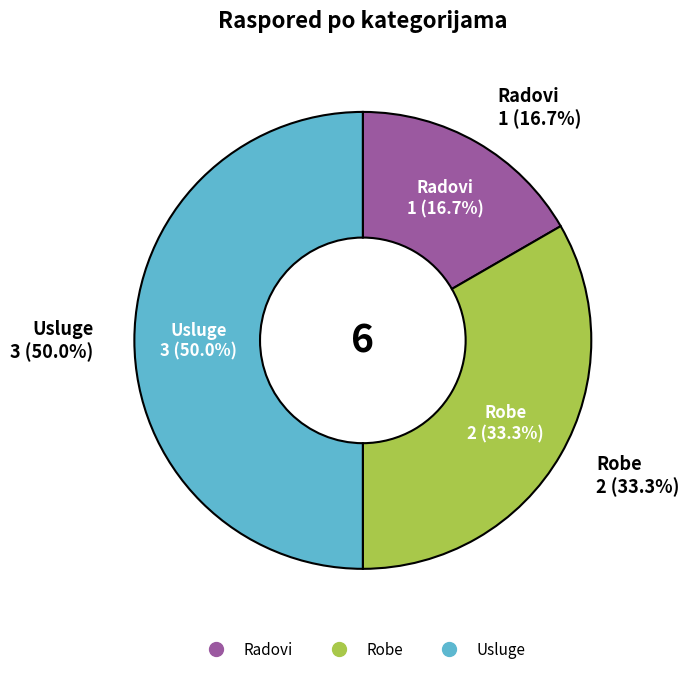

Does Radovi account for over 50% of the chart?

No